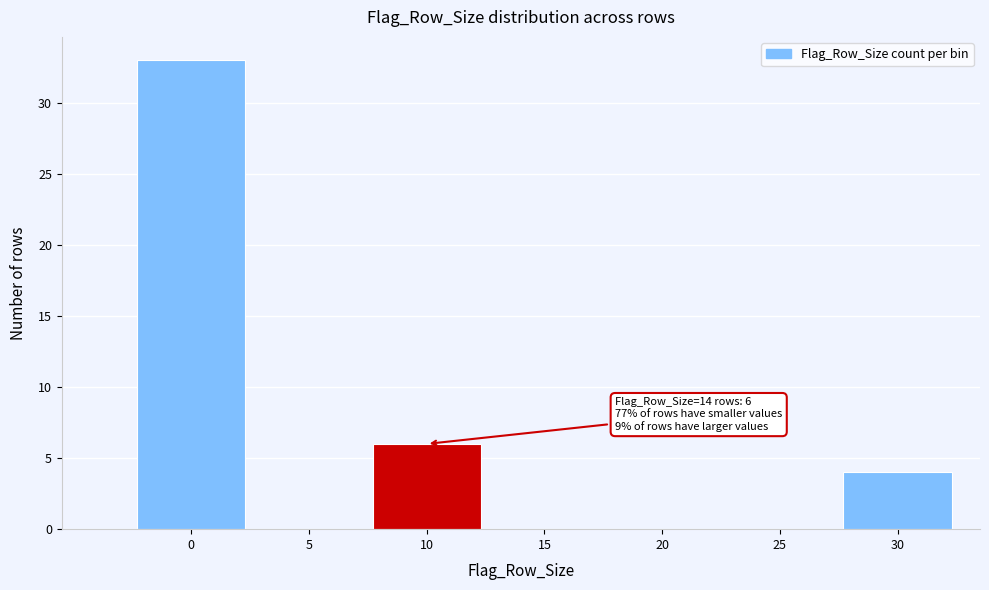

Reading left to right, list all the values displayed in this chart.

0=33	5=0	10=6	15=0	20=0	25=0	30=4